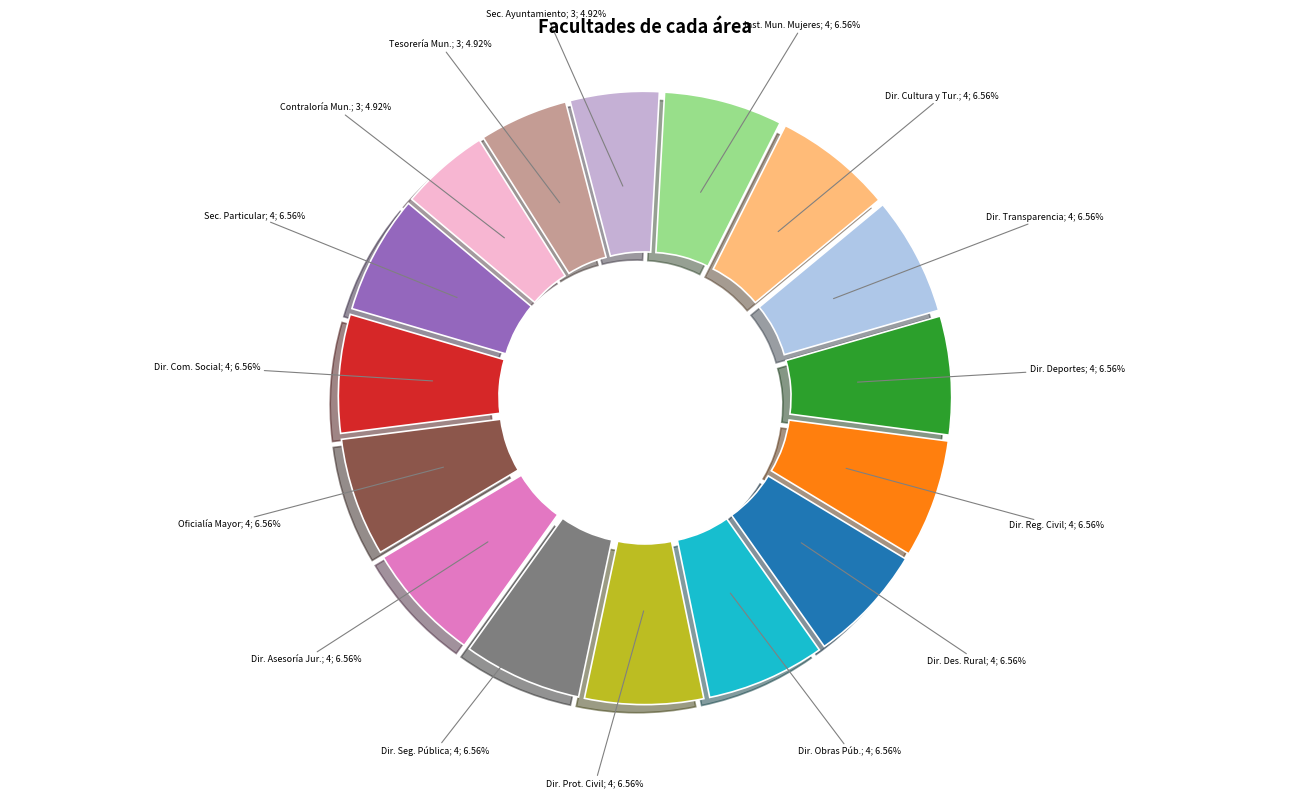

How many slices are in this pie chart?

16